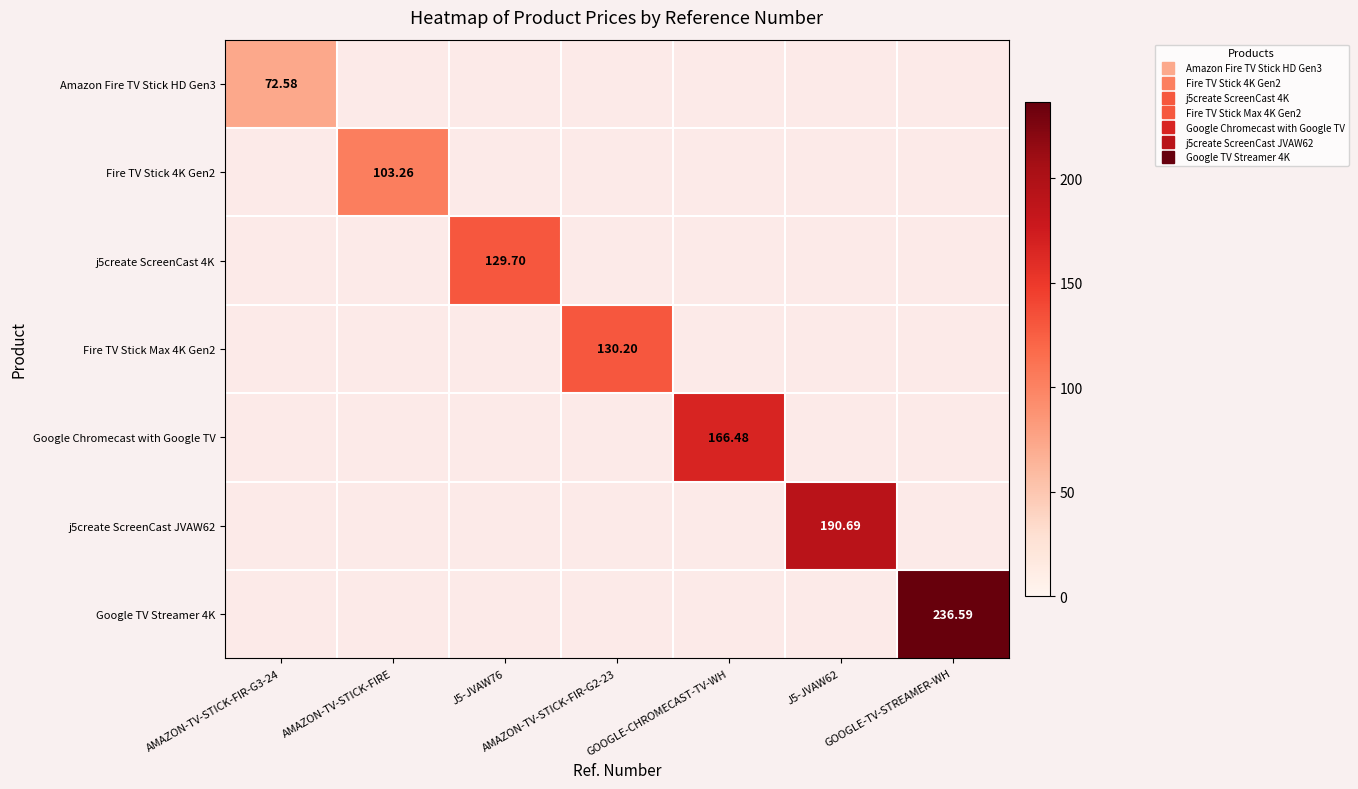

At which label does Google TV Streamer 4K reach its minimum?

AMAZON-TV-STICK-FIR-G3-24